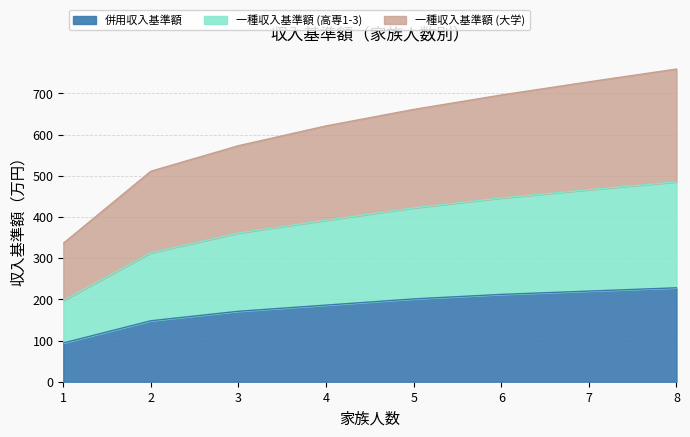

Which series has the widest spread of values?

高等専門学校1〜3年次 (一種)